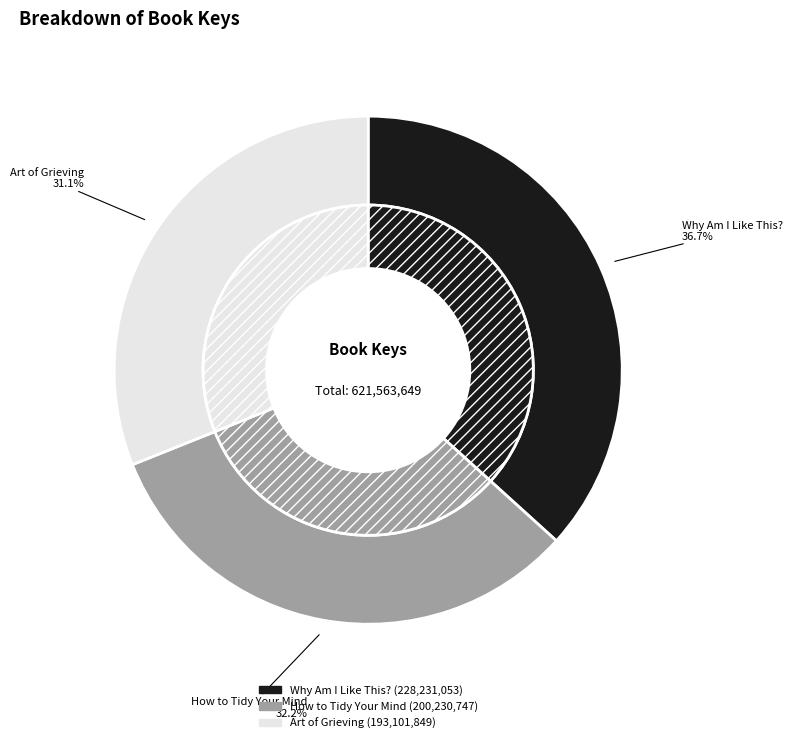

Combined, do Art of Grieving and Why Am I Like This? account for over 50%?

Yes